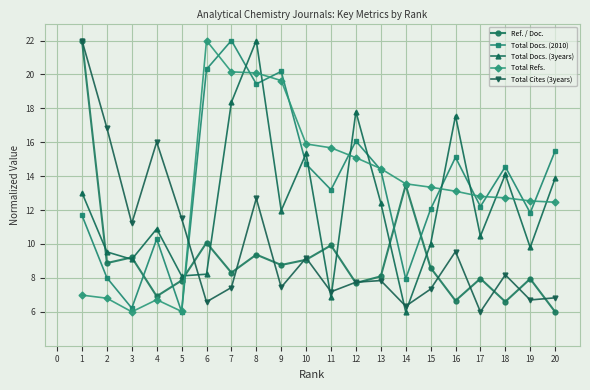

Is it true that Total Refs. equals 15.1 at 12?

True